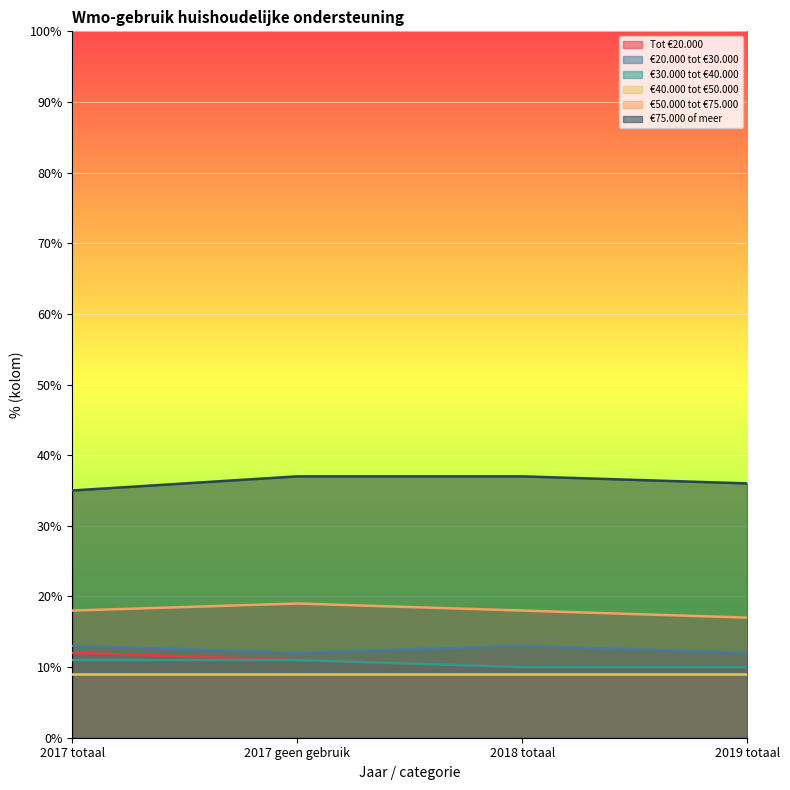

At which category is the sum across all series the highest?

2017 geen gebruik